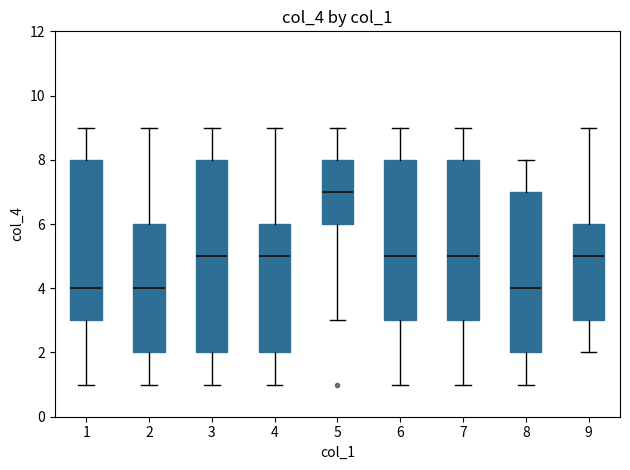

Reading left to right, read every box against the y-axis: the position of its median line, the range the box covers, and the ends of its whiskers. The values are not printed on the chart, so give them approximately, as read against the axis.

1: median 4, box 3 to 8, whiskers 1 to 9
2: median 4, box 2 to 6, whiskers 1 to 9
3: median 5, box 2 to 8, whiskers 1 to 9
4: median 5, box 2 to 6, whiskers 1 to 9
5: median 7, box 6 to 8, whiskers 3 to 9
6: median 5, box 3 to 8, whiskers 1 to 9
7: median 5, box 3 to 8, whiskers 1 to 9
8: median 4, box 2 to 7, whiskers 1 to 8
9: median 5, box 3 to 6, whiskers 2 to 9